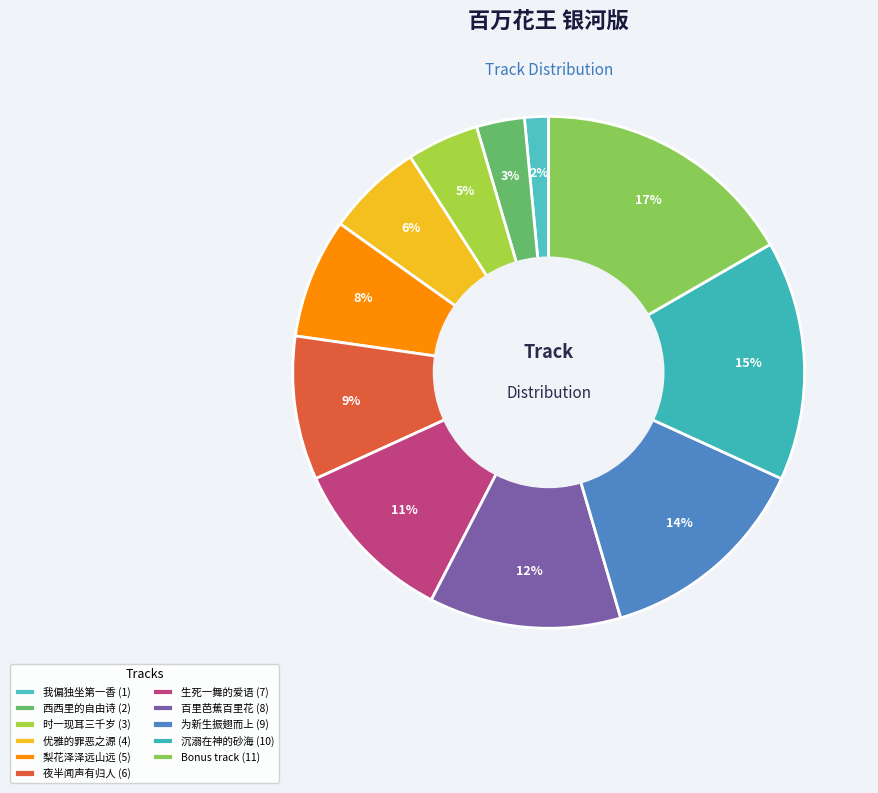

How many slices are in this pie chart?

11